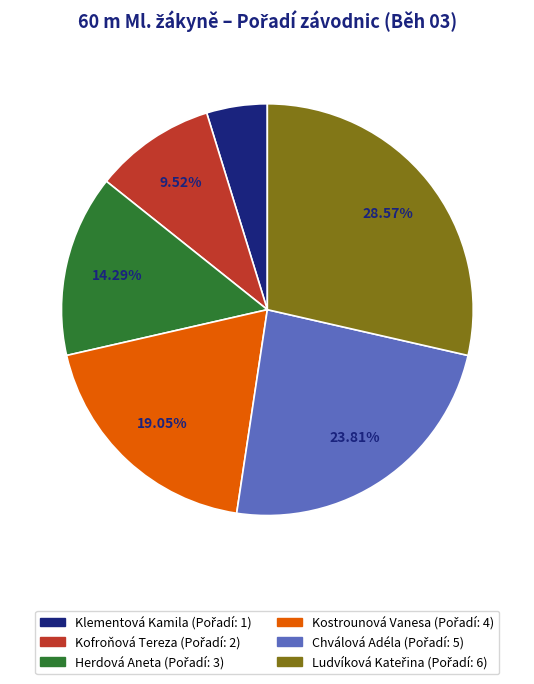

To the nearest percent, what portion does Kostrounová Vanesa represent?

19%